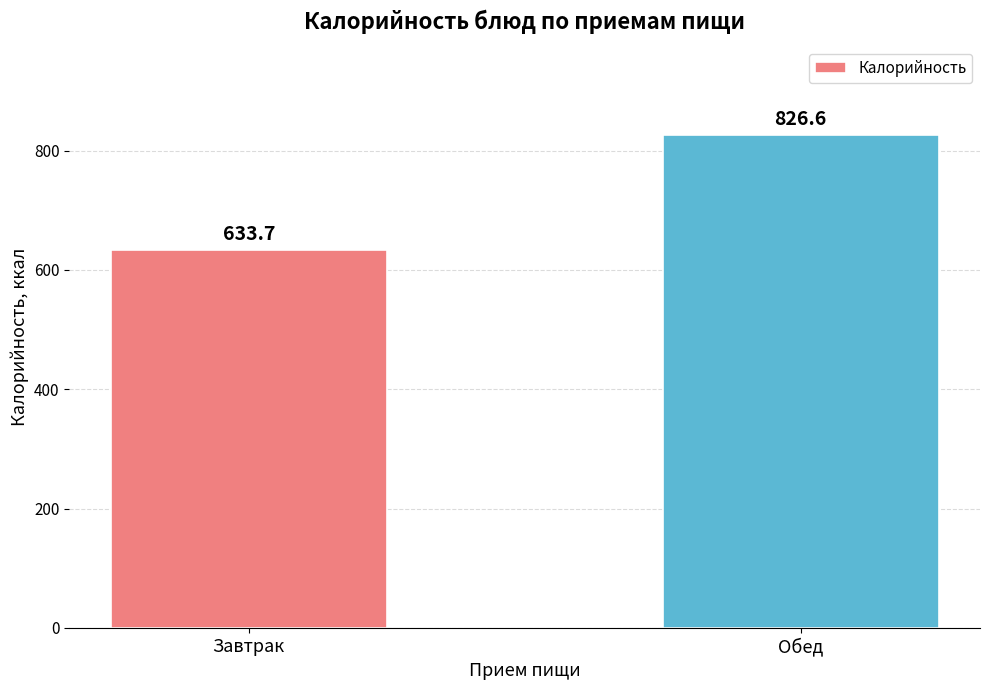

What is the label of the 2nd bar from the right?

Завтрак